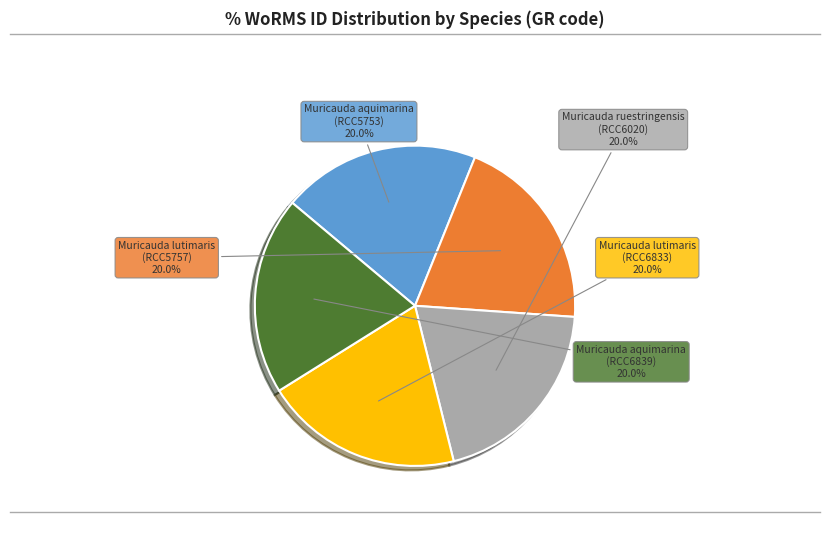

Does any single category account for the majority?

No